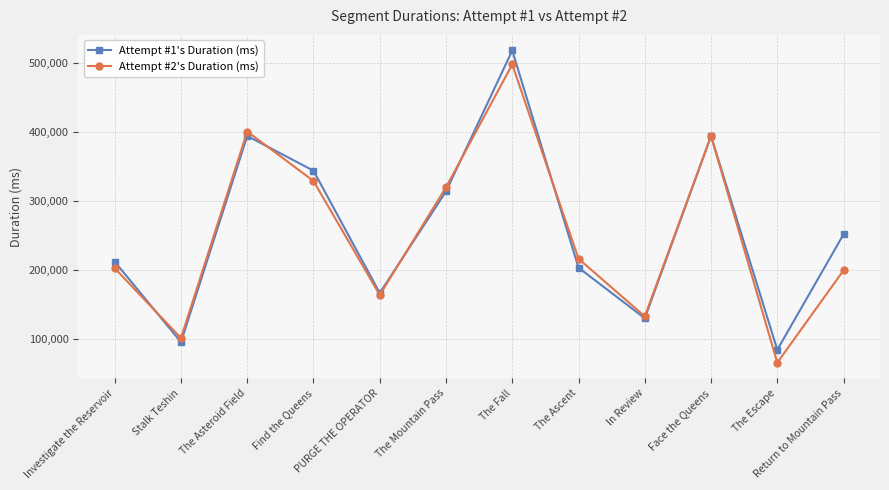

Rank the series by their maximum value, from lowest to highest.

Attempt #2's Duration (ms), Attempt #1's Duration (ms)